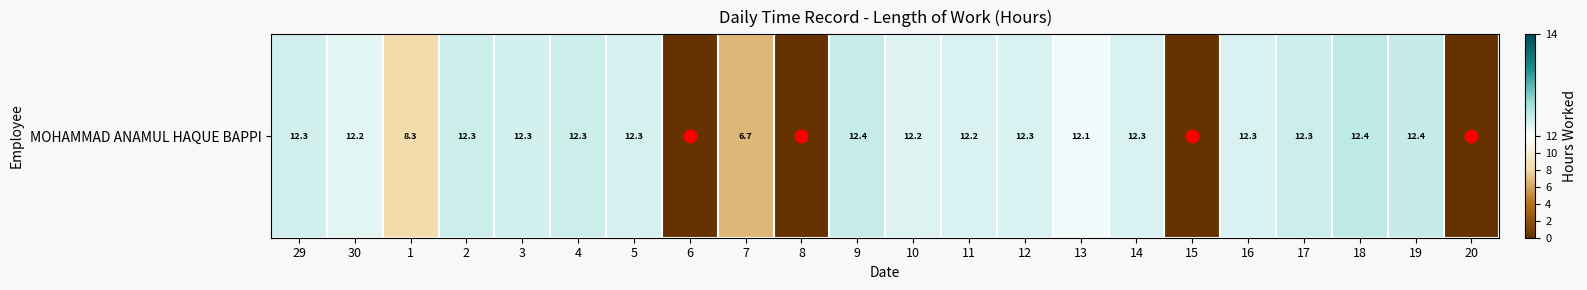

Reading left to right, list all the values displayed in this chart.

12.3	12.2	8.3	12.3	12.3	12.3	12.3	0.0	6.7	0.0	12.4	12.2	12.2	12.3	12.1	12.3	0.0	12.3	12.3	12.4	12.4	0.0